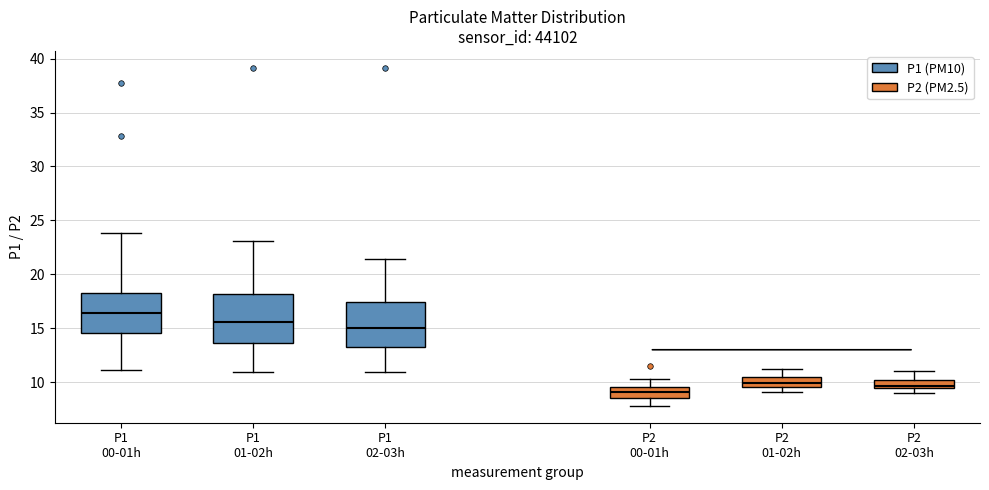

Which box's median line is the lowest?

P2 00-01h